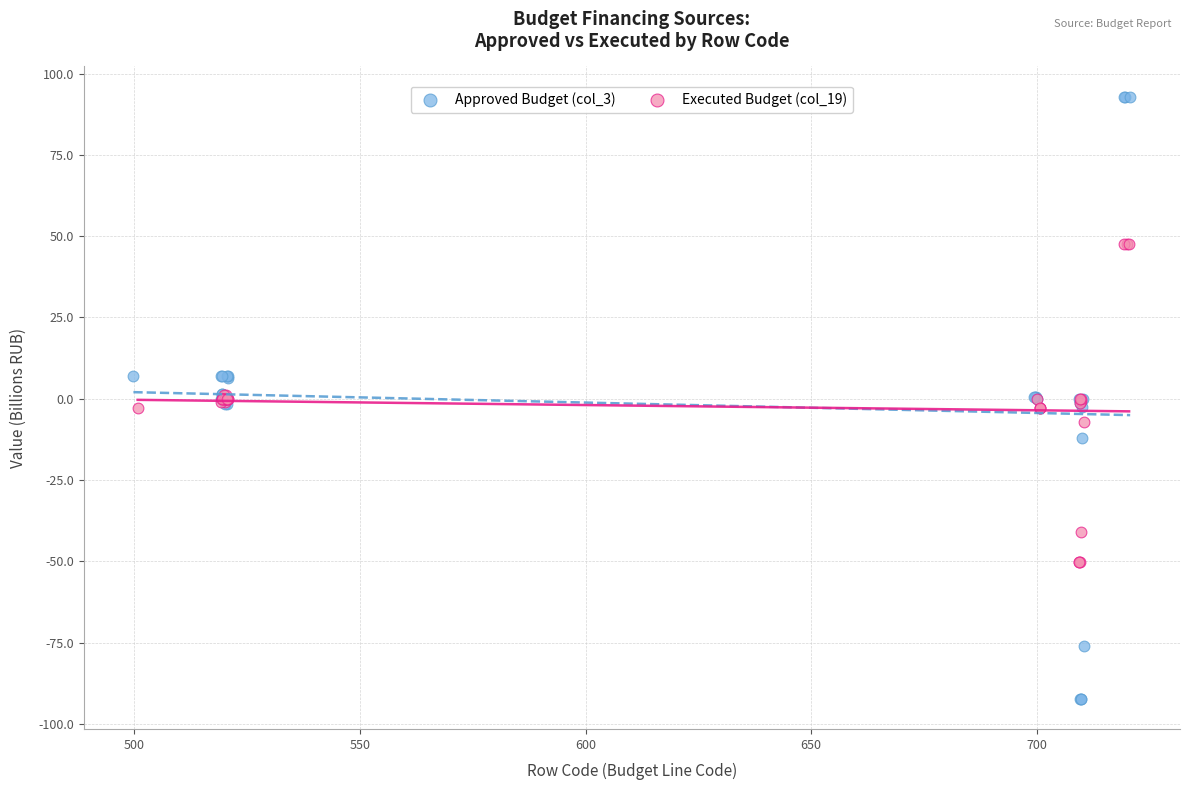

Which series has the widest spread of Y values?

Approved Budget (col_3)